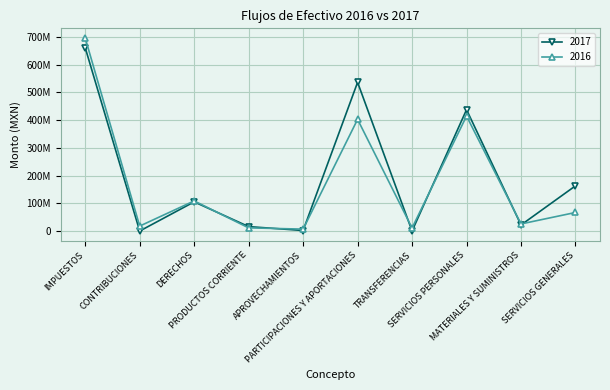

What is the difference between the maximum and minimum values in the 2017 series?

661440280.9